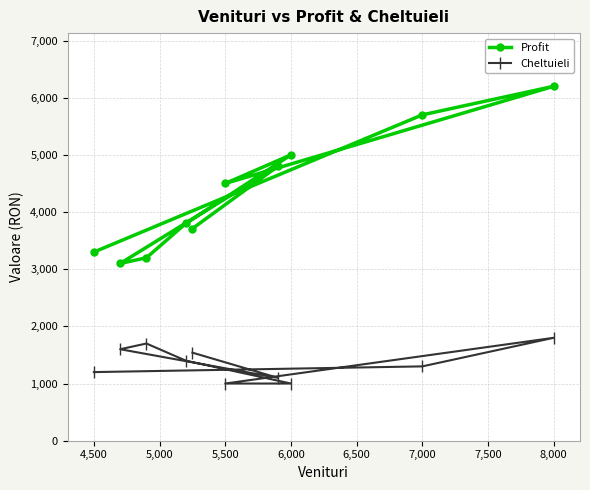

At which label does Cheltuieli reach its minimum?

5,500